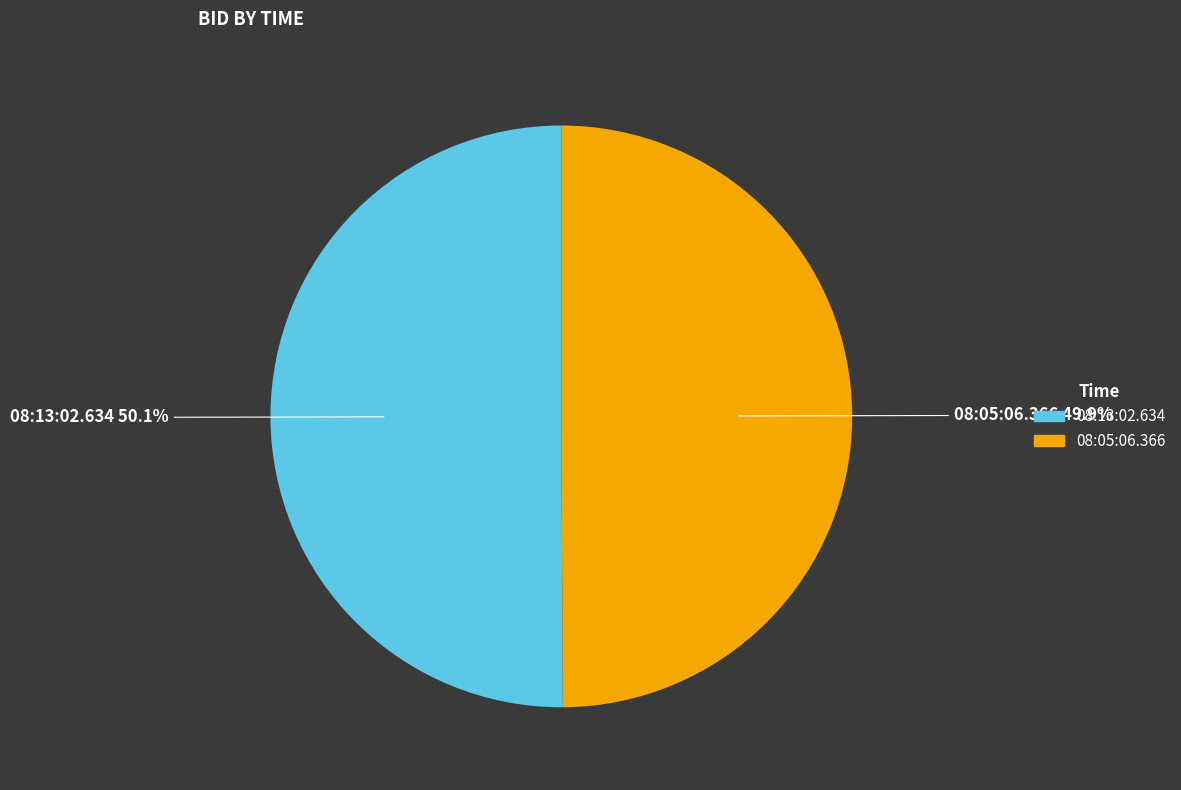

Is there any slice that represents more than half of the pie?

Yes